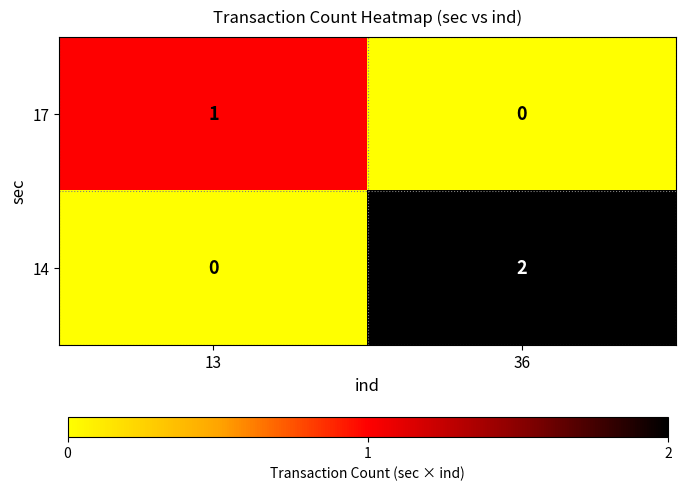

Which series has the largest total across all categories?

14